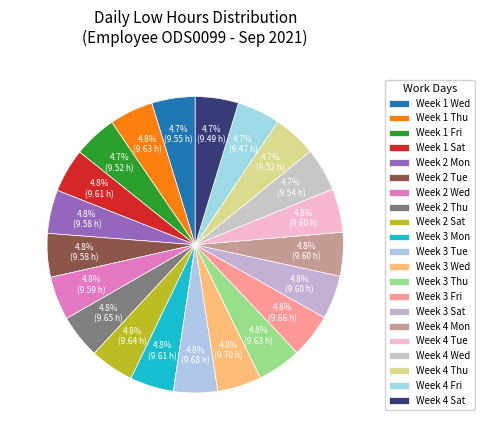

How many slices are in this pie chart?

21